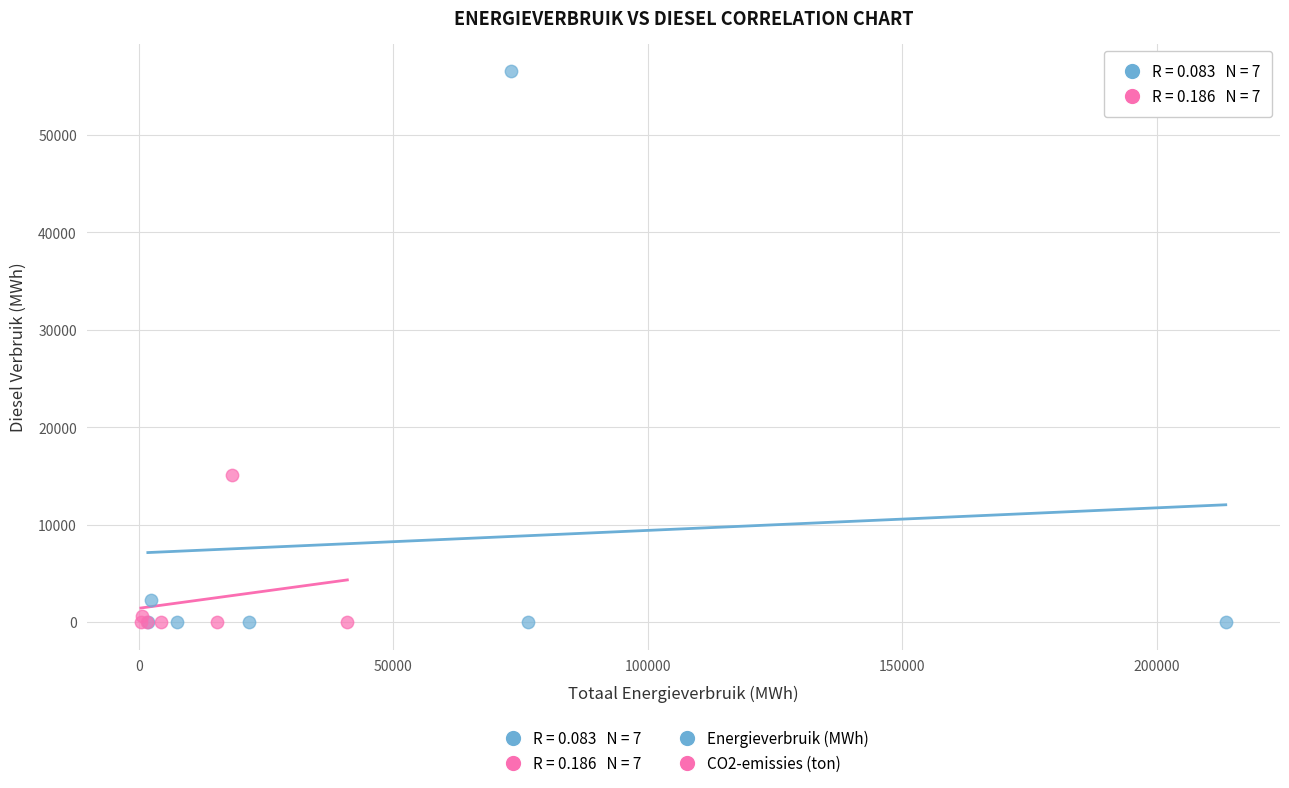

Which series contains the highest Y value?

Energieverbruik (MWh)